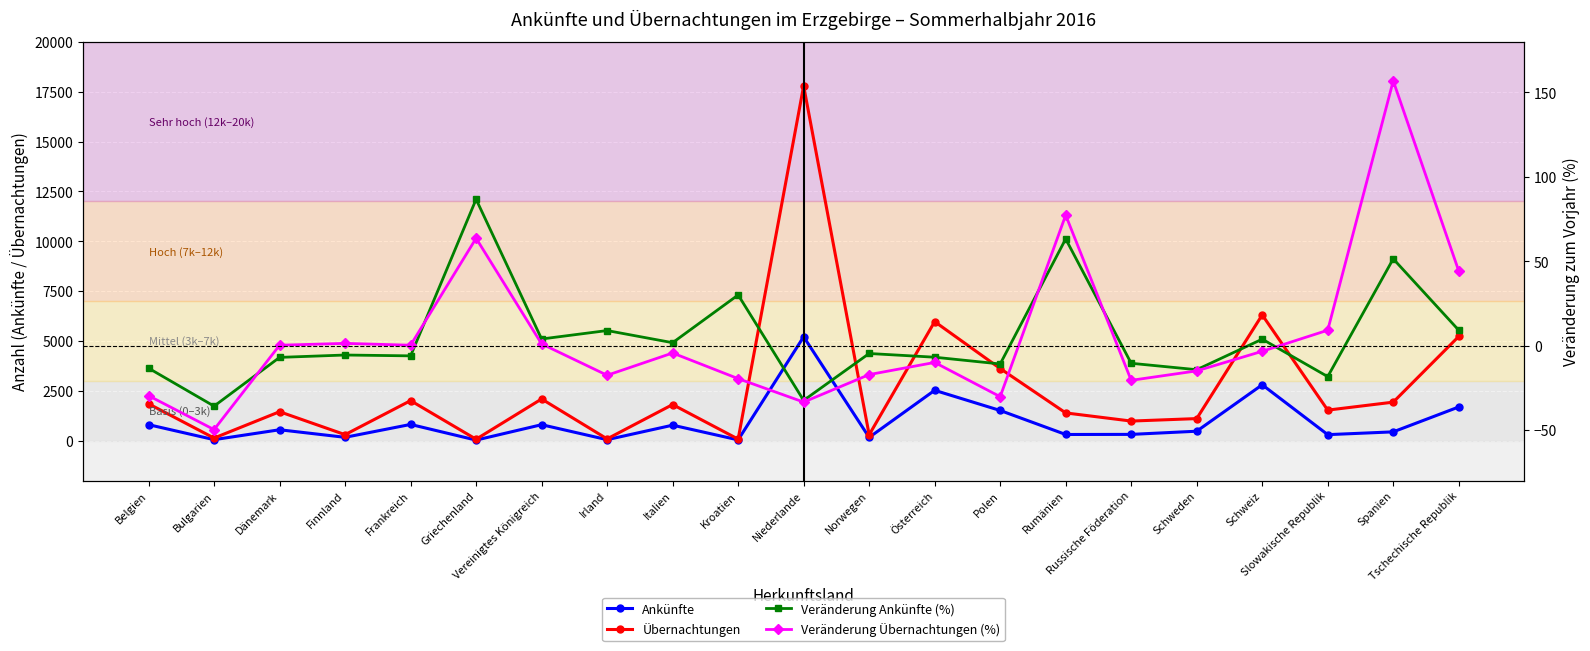

Which category has the lowest value across all series?

Bulgarien